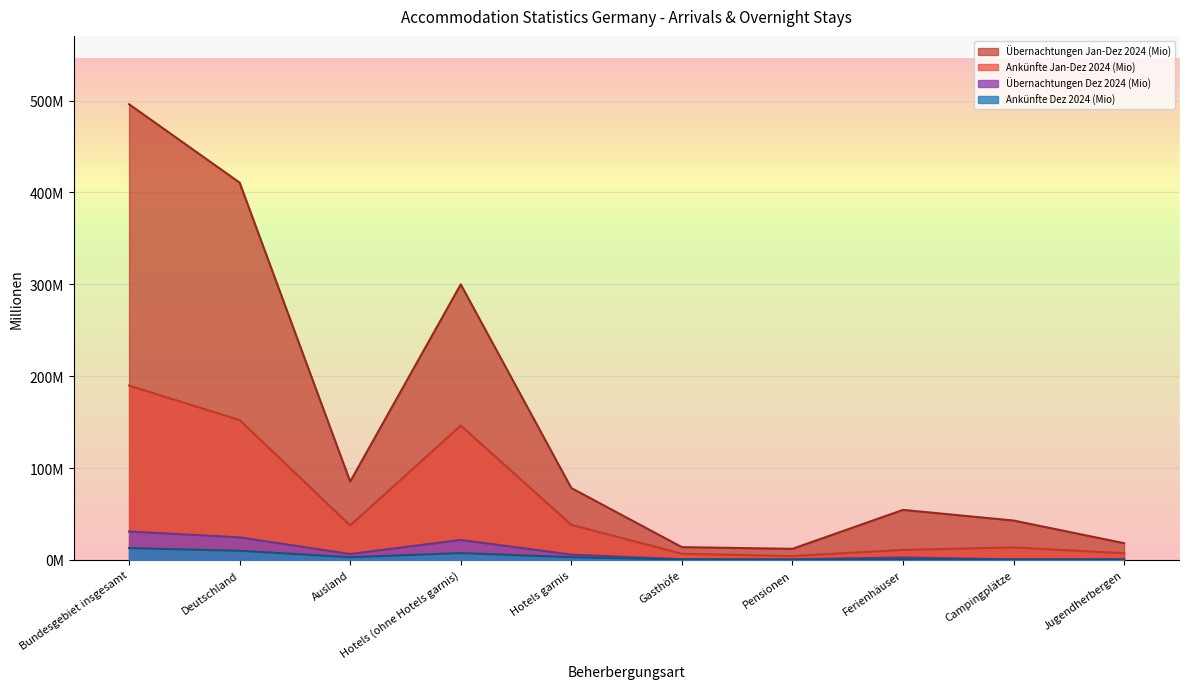

Is the value of Ankünfte Dez 2024 at Jugendherbergen greater than the value of Ankünfte Jan-Dez 2024 at Deutschland?

No